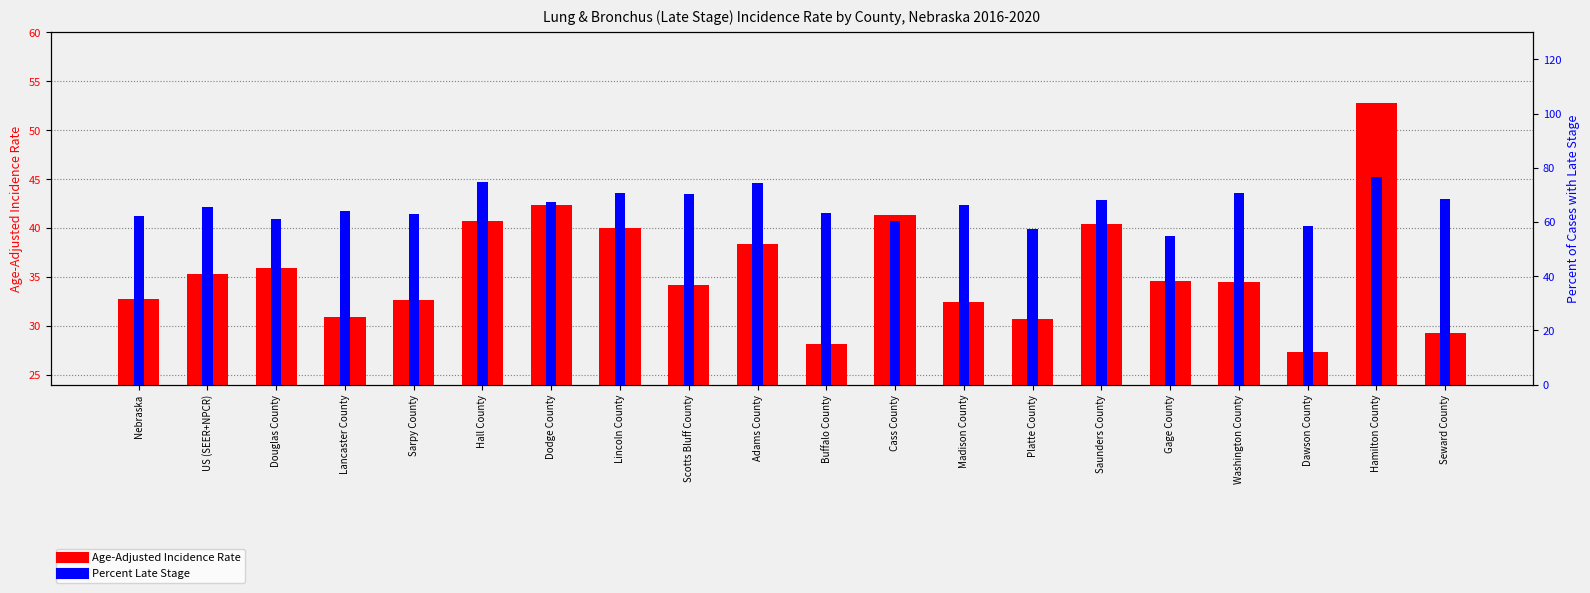

Which series has the widest spread of values?

Age-Adjusted Incidence Rate